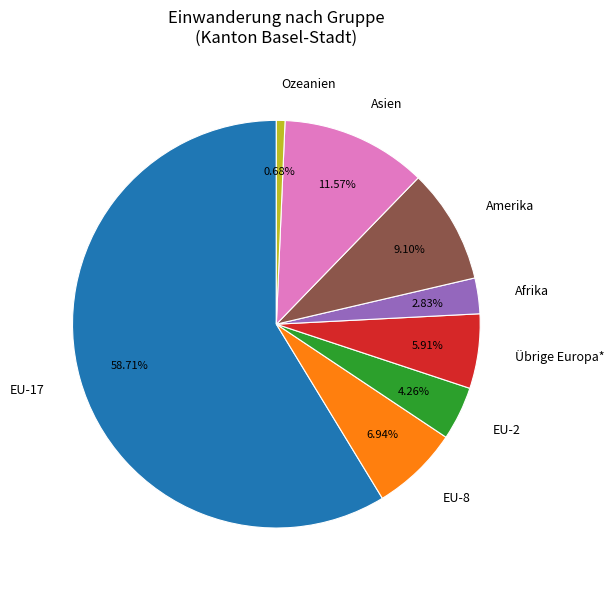

Is EU-17 the majority of the pie?

Yes